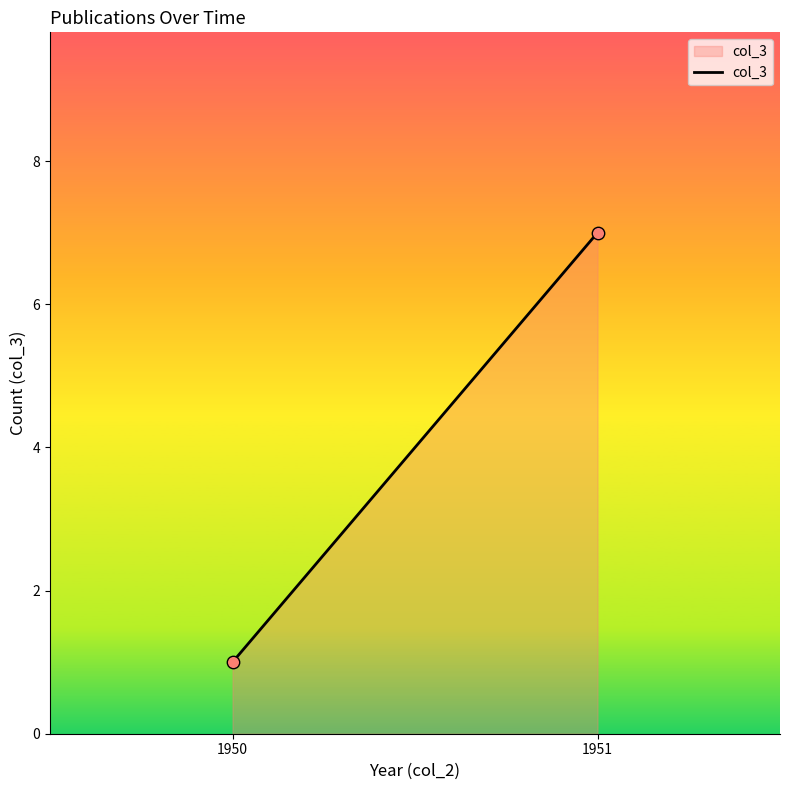

What is the range of Y values (max minus min)?

6